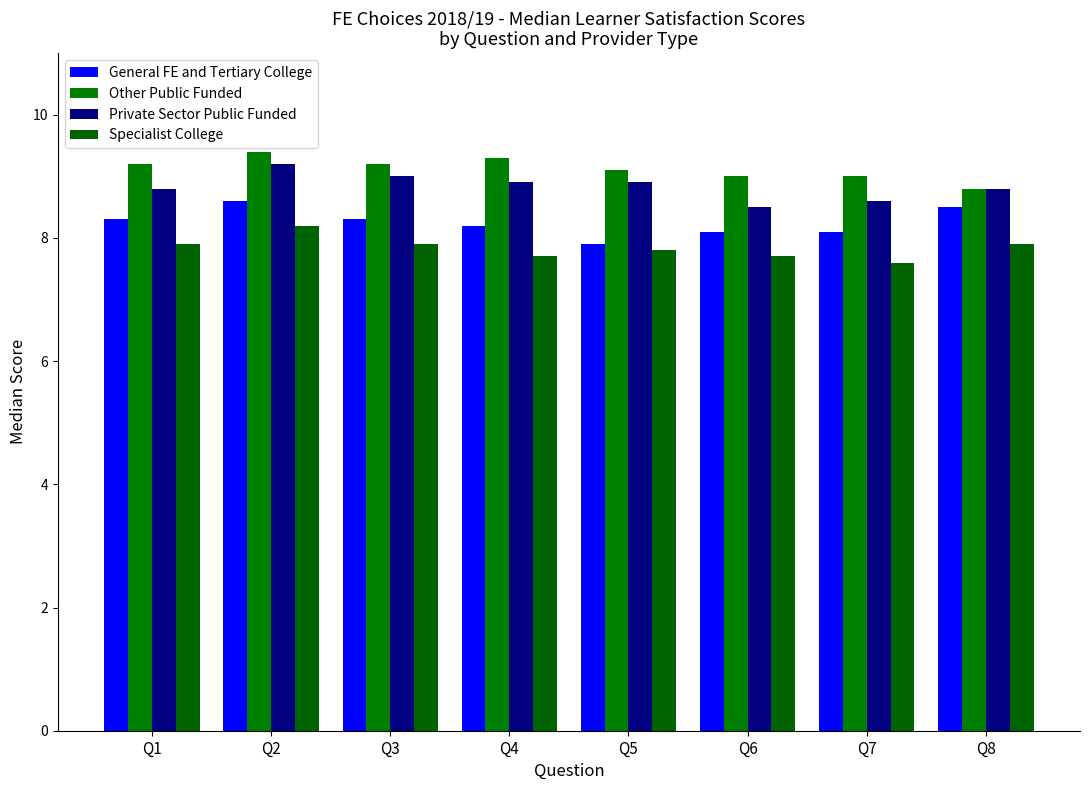

At which label does Other Public Funded first exceed 9?

Q1